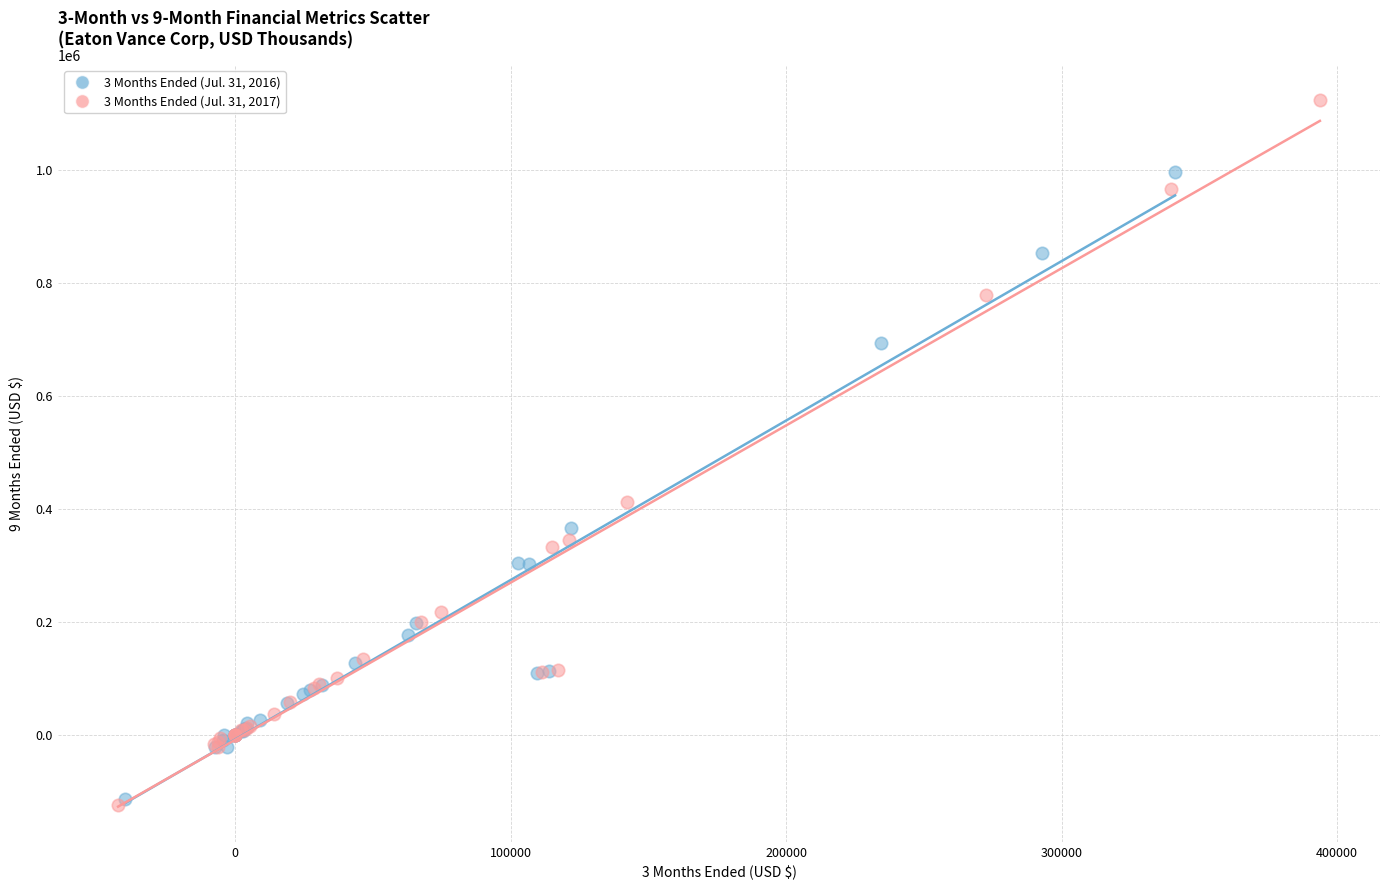

Which series contains the highest Y value?

3 Months Ended (Jul. 31, 2017)